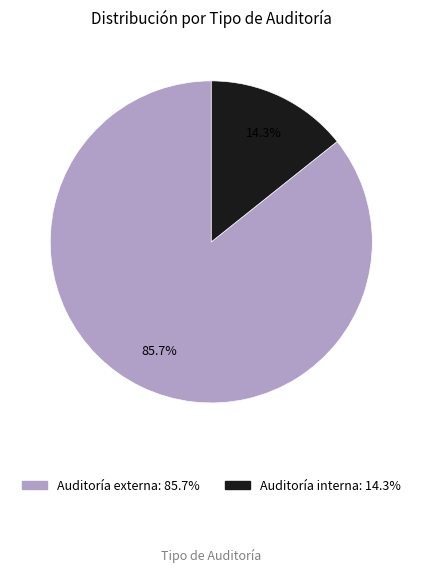

What portion of the pie excludes Auditoría interna?

85.7%